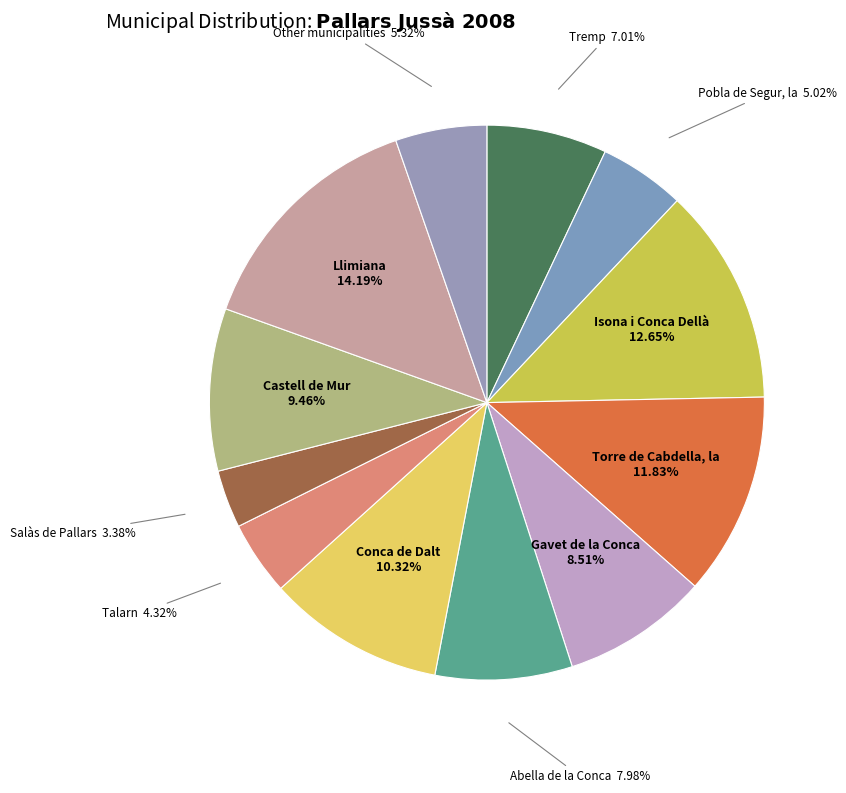

Is there any slice that represents more than half of the pie?

No